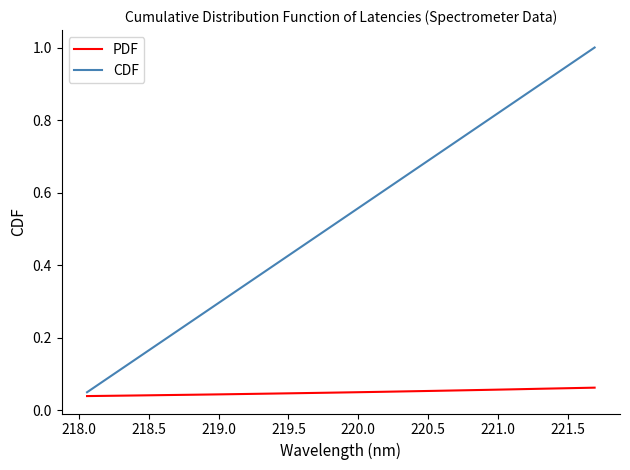

Which series has the largest range (max minus min)?

CDF